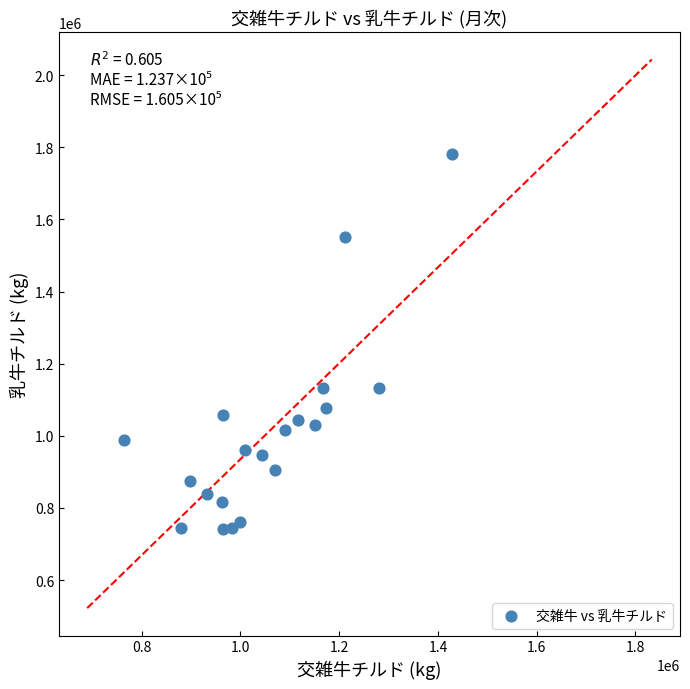

What is the range of Y values (max minus min)?

1039151